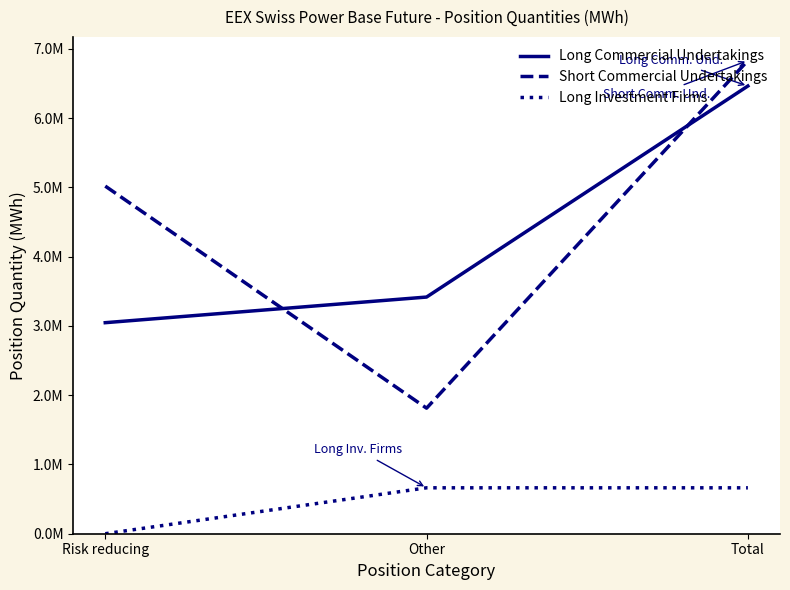

Is this an area chart (filled region under the line)?

No